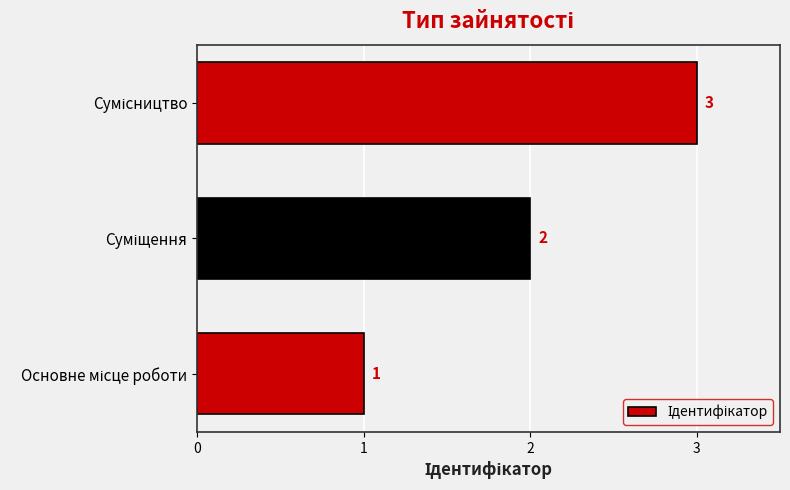

What is the maximum value shown in the chart?

3